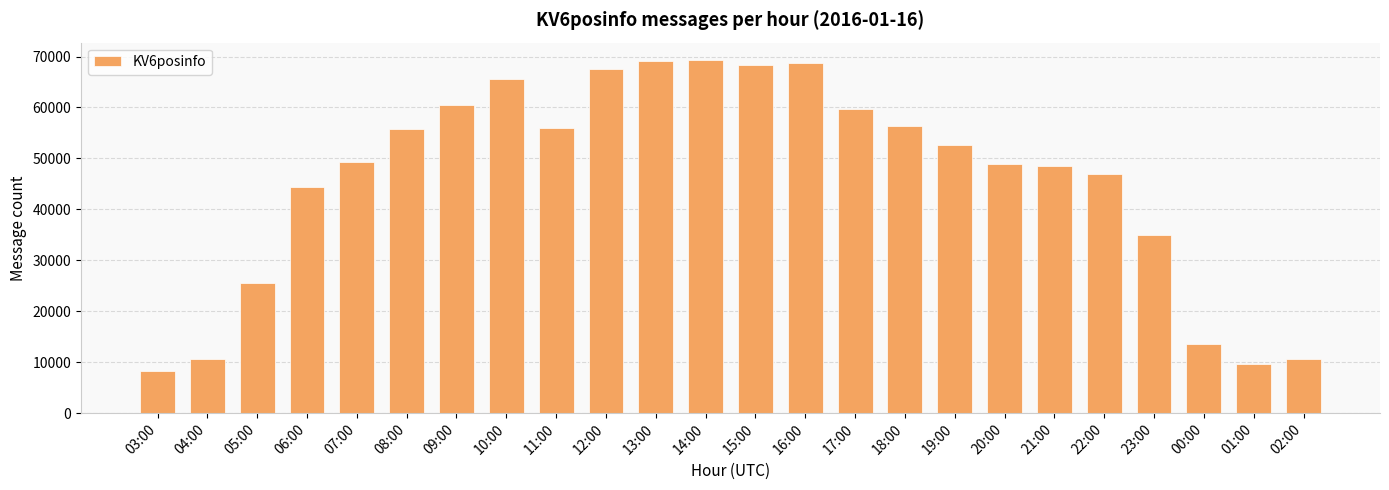

Where does the data first go above 52557?

08:00